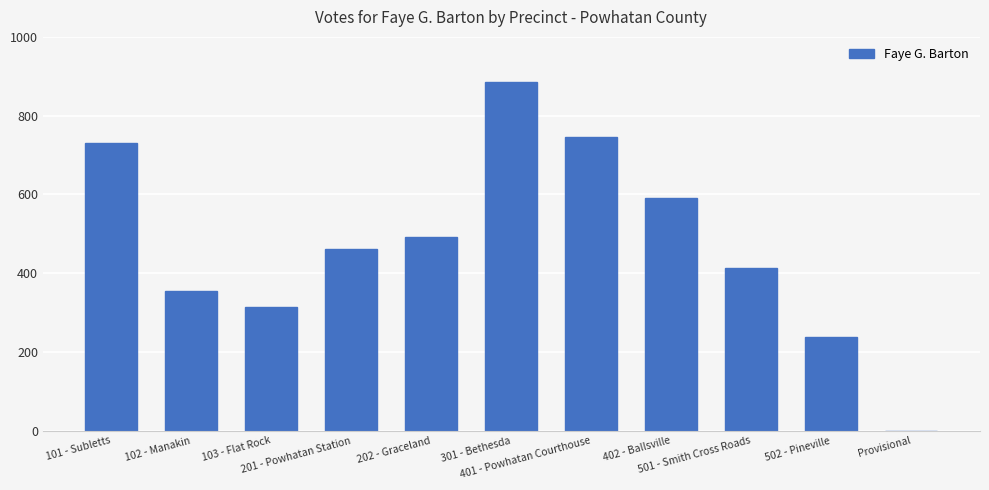

What is the sum of all values?

5225